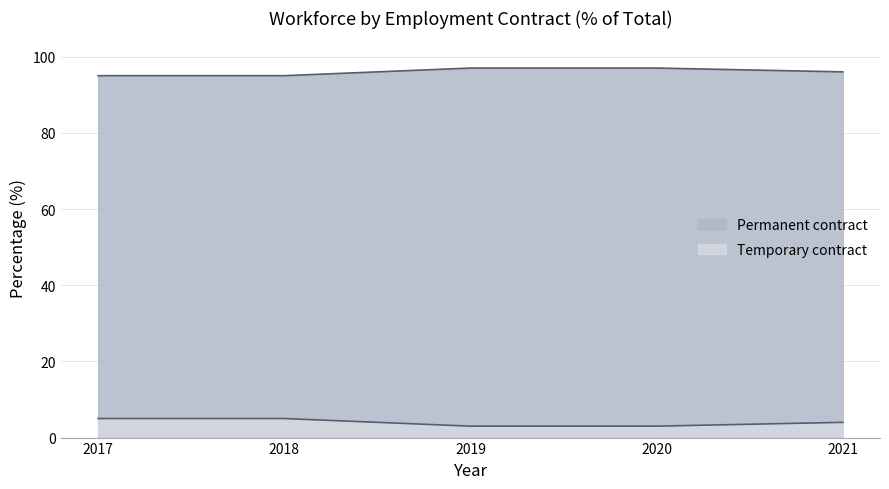

Between 2019 and 2021, which series saw the biggest shift?

Permanent contract